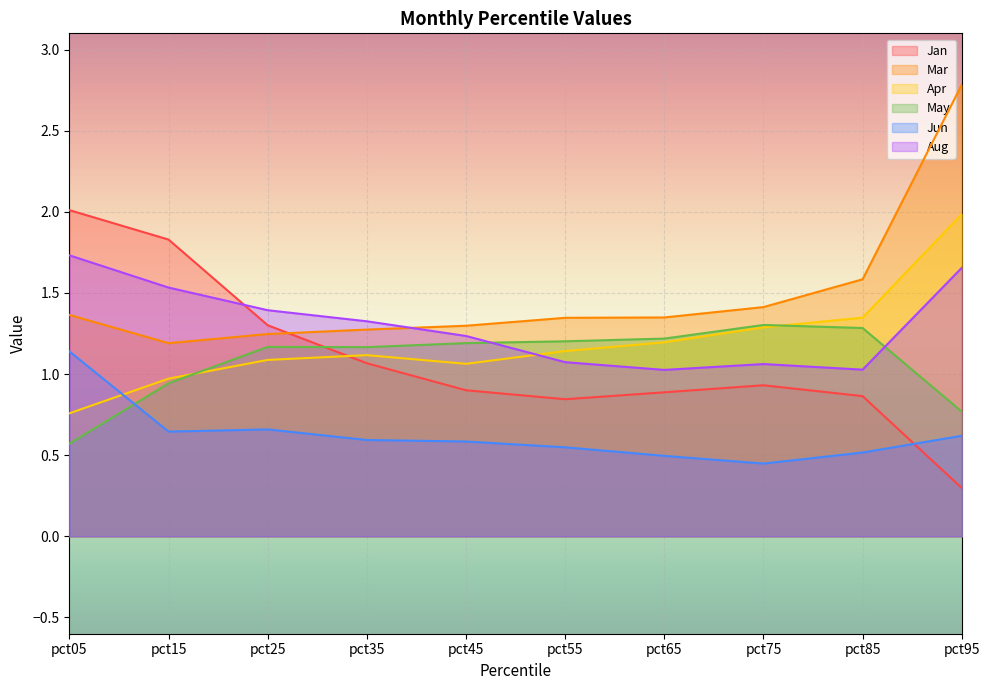

Between which two adjacent categories do Aug and Apr first intersect?

pct45 and pct55